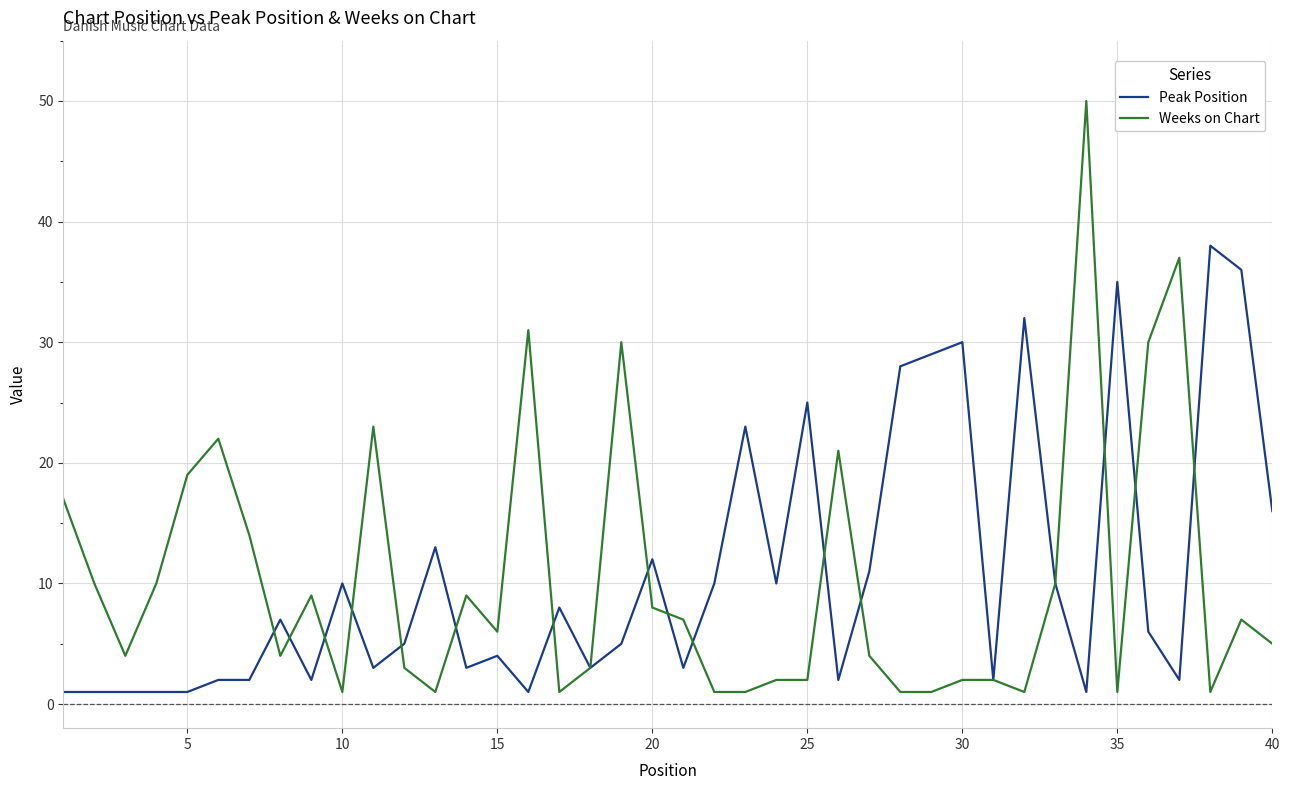

Which series has the largest range (max minus min)?

Weeks on Chart